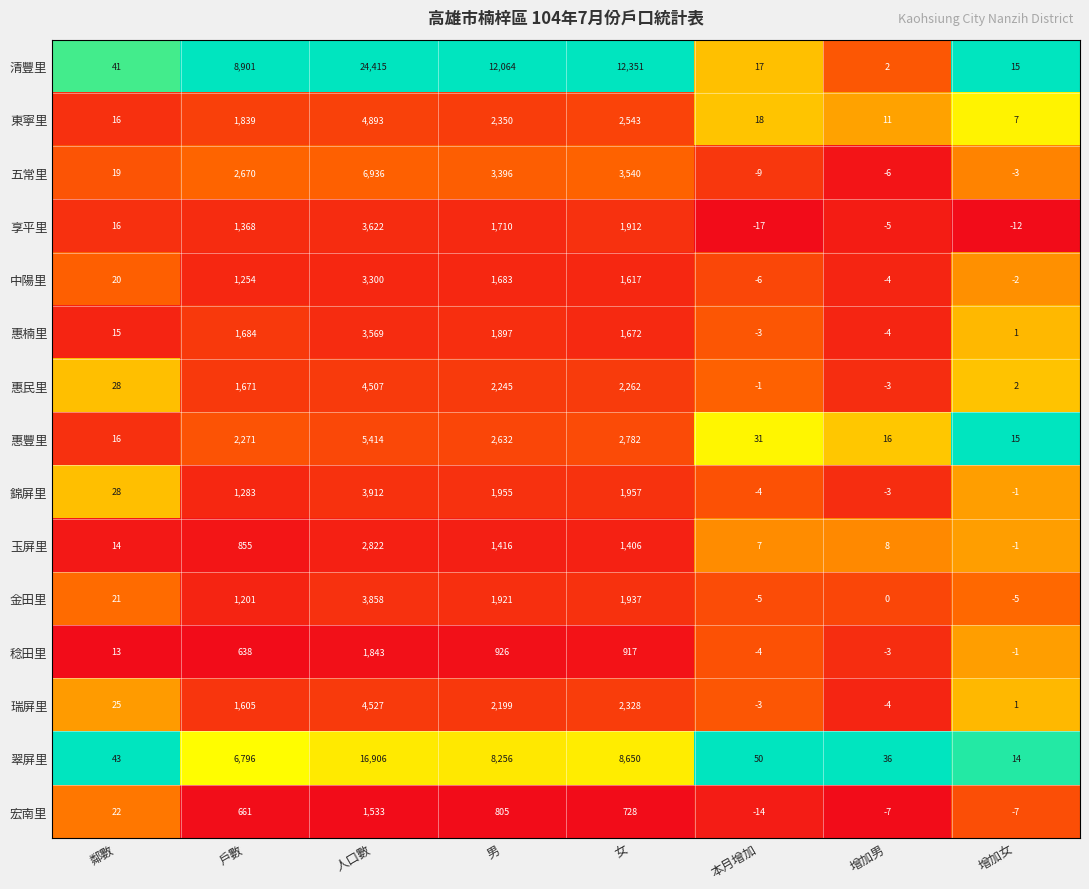

Is it true that 五常里 equals 2670 at 戶數?

True